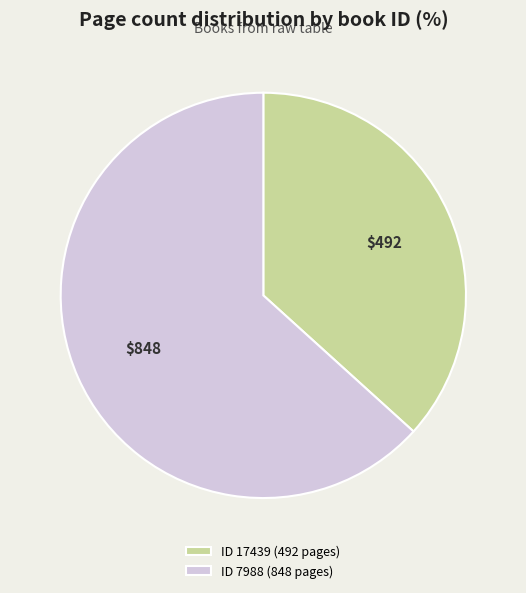

Is there a majority slice in this chart?

Yes